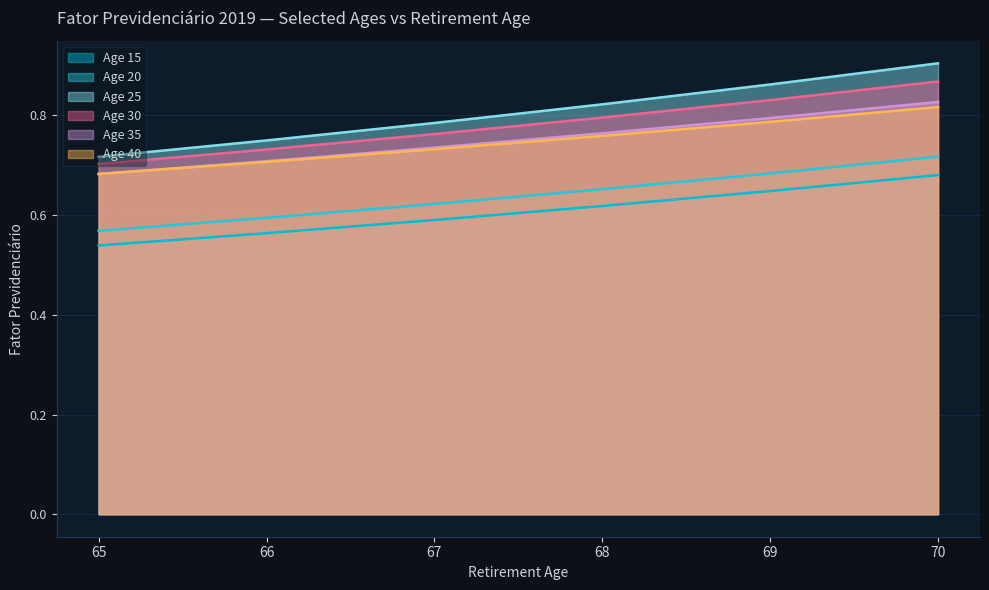

True or false: Age 20 has more than 1 points higher than both neighbors.

False